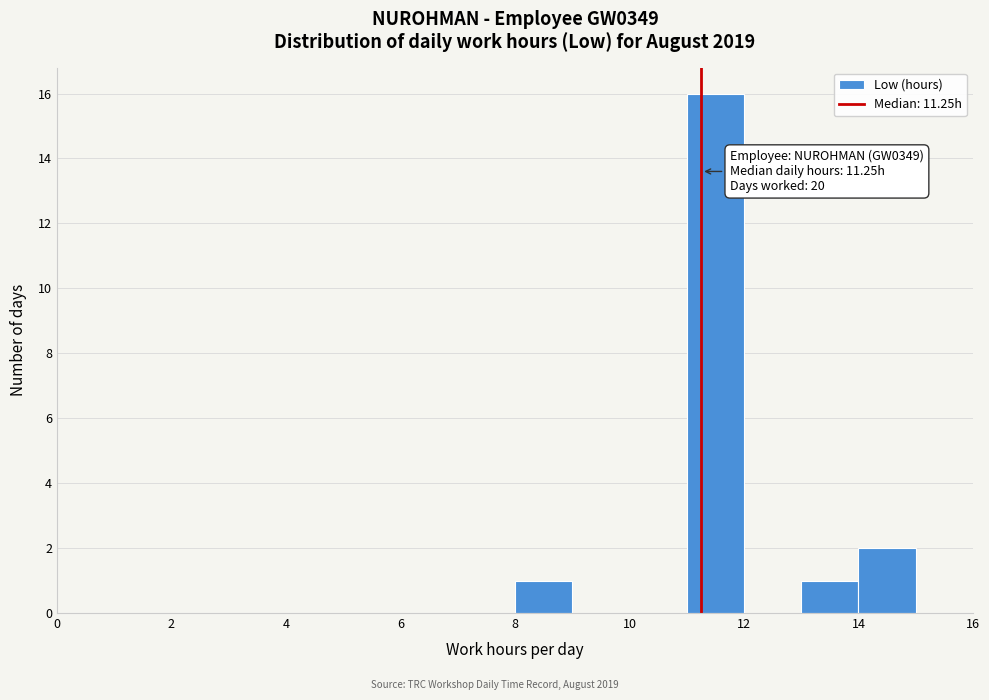

Which range on the x-axis has the tallest bar?

11 to 12